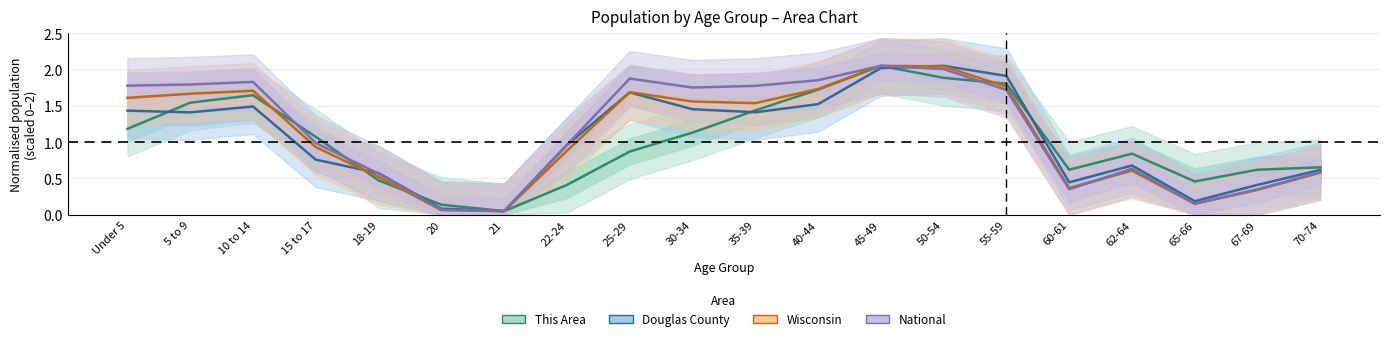

At how many categories does at least one series exceed 1?

11